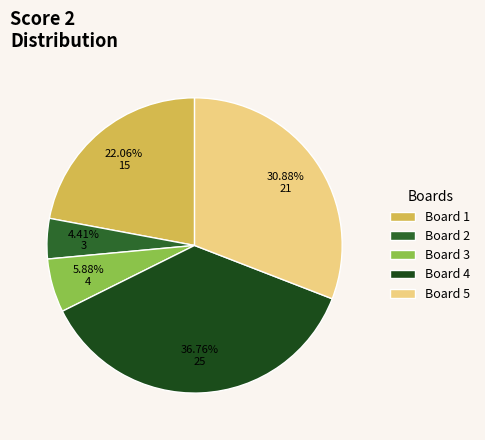

Does Board 2 account for over 50% of the chart?

No